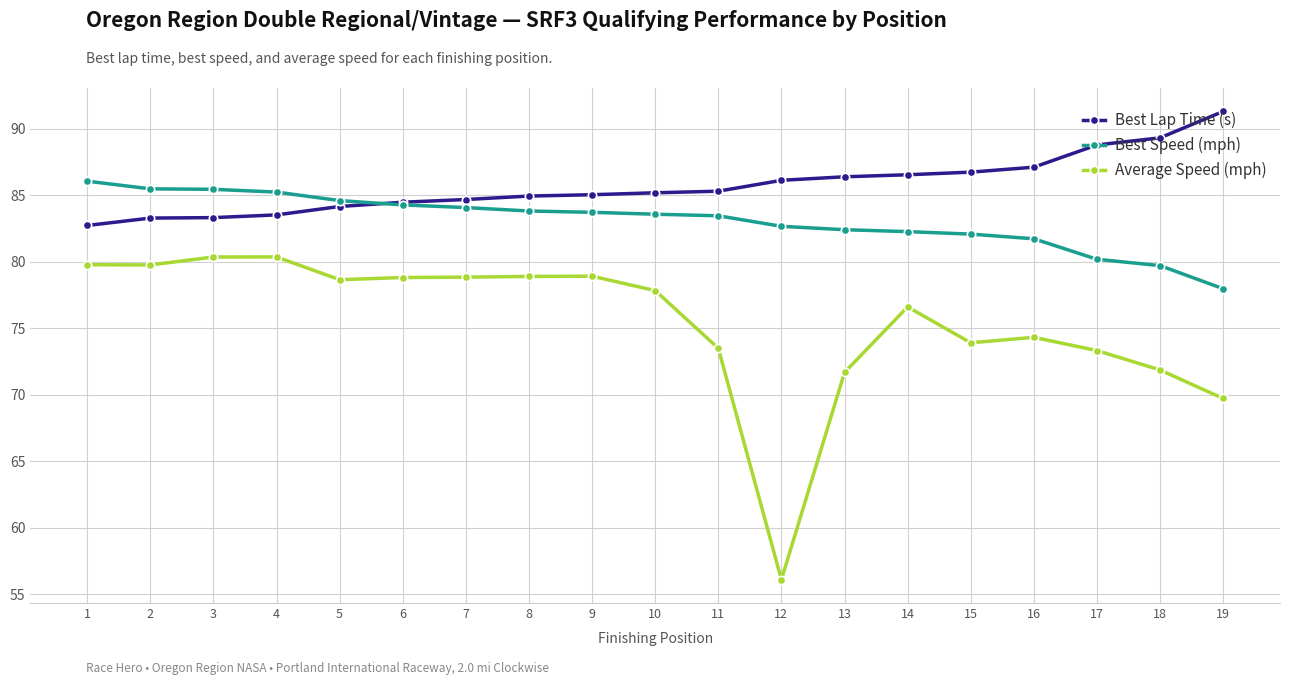

Is it true that Best Lap Time (s) equals 50.3 at 1?

False